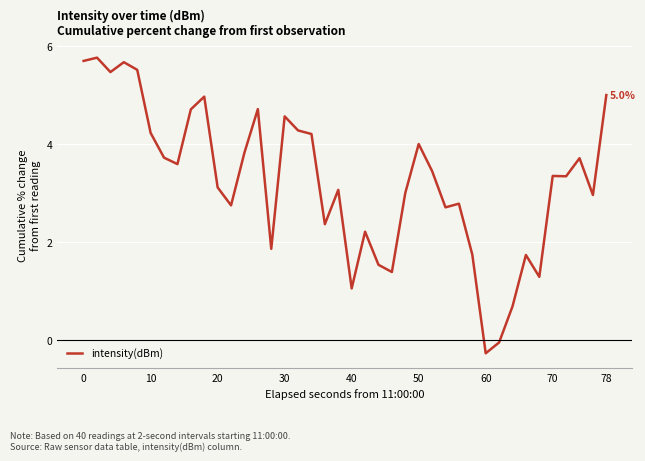

What is the difference between the maximum and second lowest values?

5.8